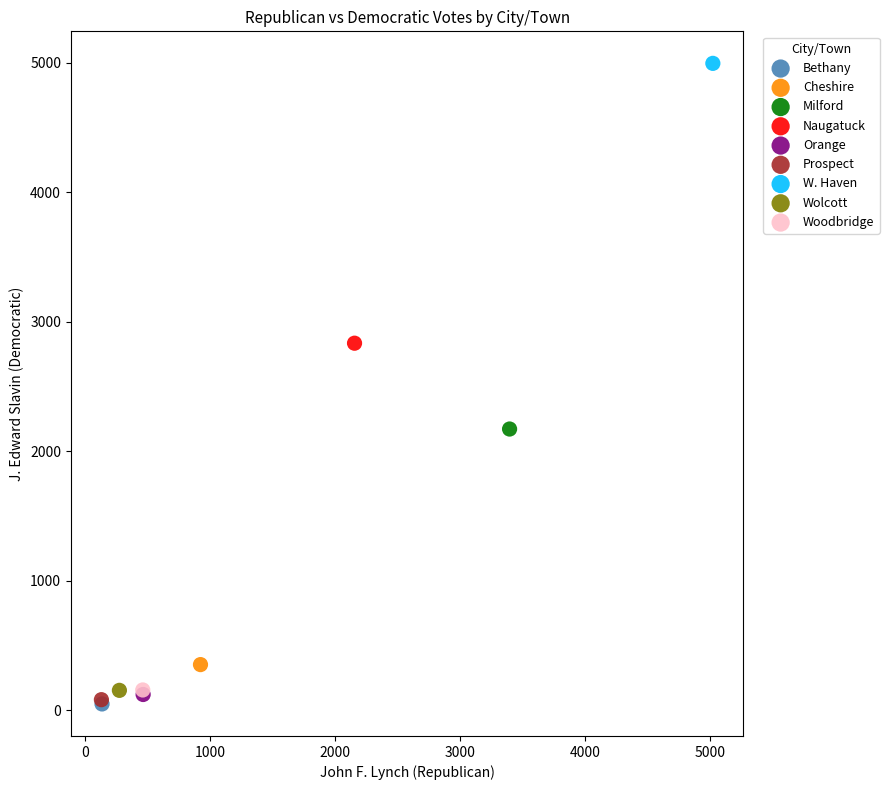

Which series reaches the maximum Y coordinate?

W. Haven